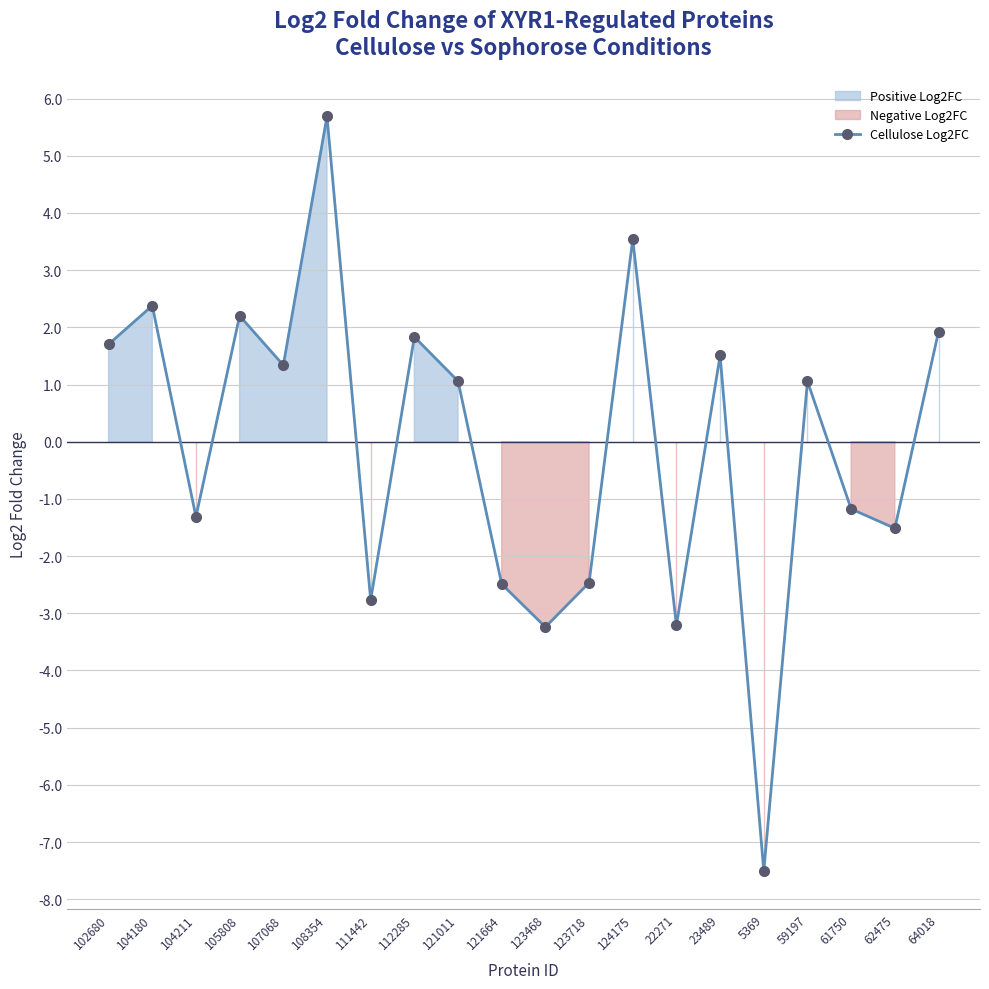

What is the sum of the values at 104180 and 59197?

3.4